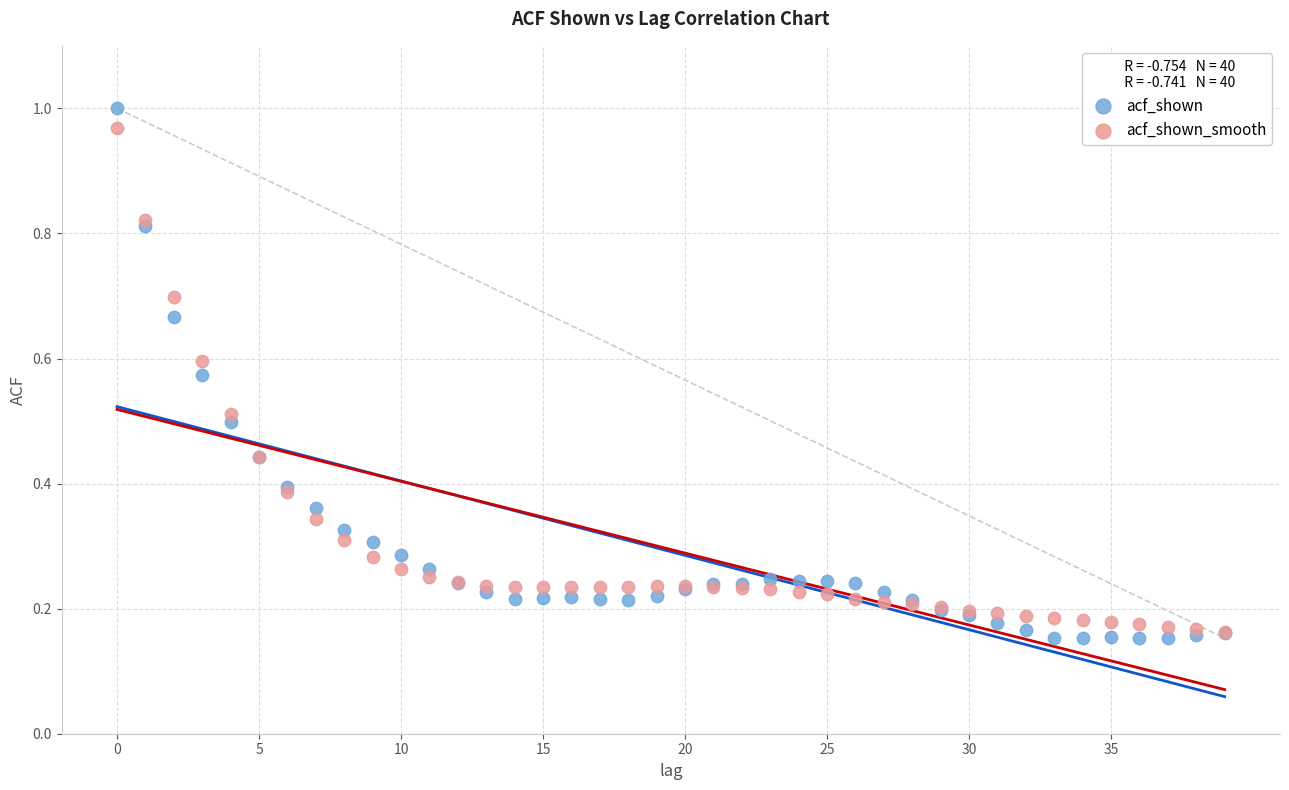

Which series reaches the minimum Y coordinate?

acf_shown